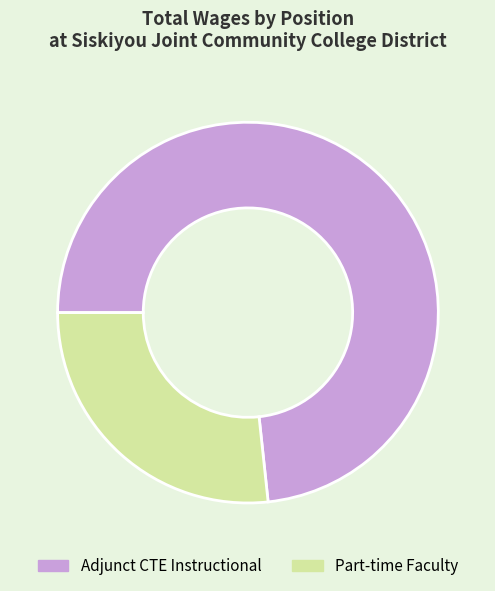

Is the sum of Part-time Faculty and Adjunct CTE Instructional greater than half?

Yes